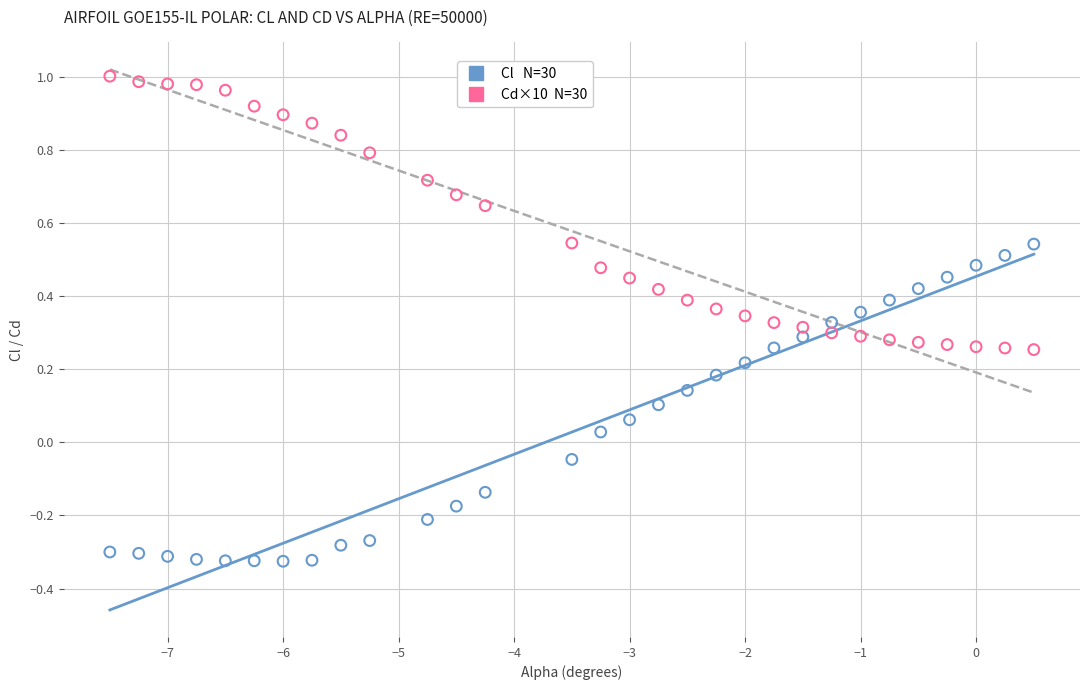

Across all data points, what is the range of X values (max minus min)?

8.0